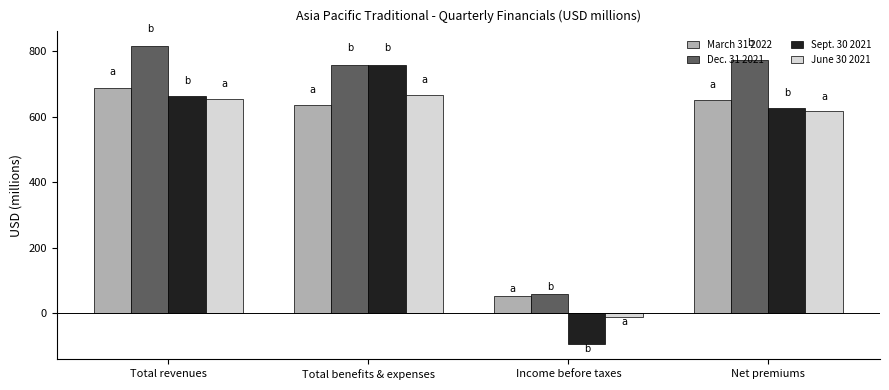

Between Total benefits & expenses and Income before taxes, which series saw the biggest shift?

Sept. 30 2021